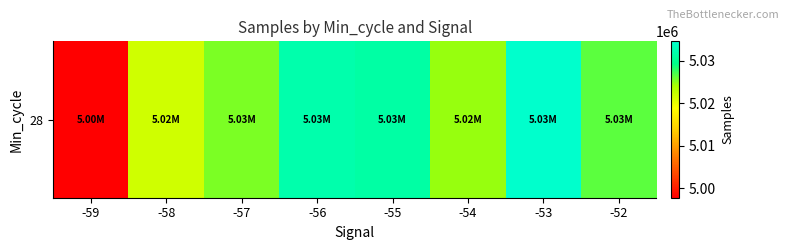

What is the greatest value displayed?

5034585.7